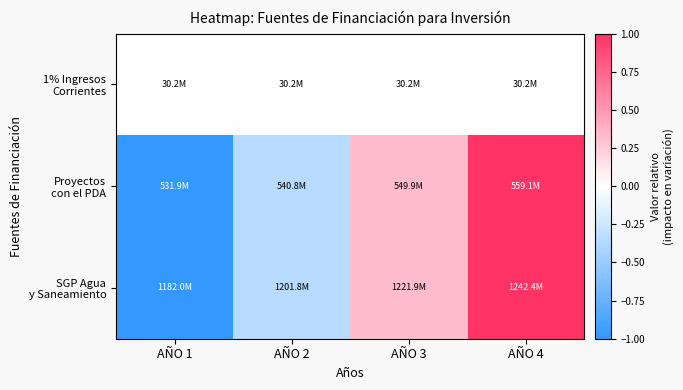

Rank the series at AÑO 1 from lowest to highest value.

Proyectos con el PDA, SGP Agua y Saneamiento, 1% Ingresos Corrientes